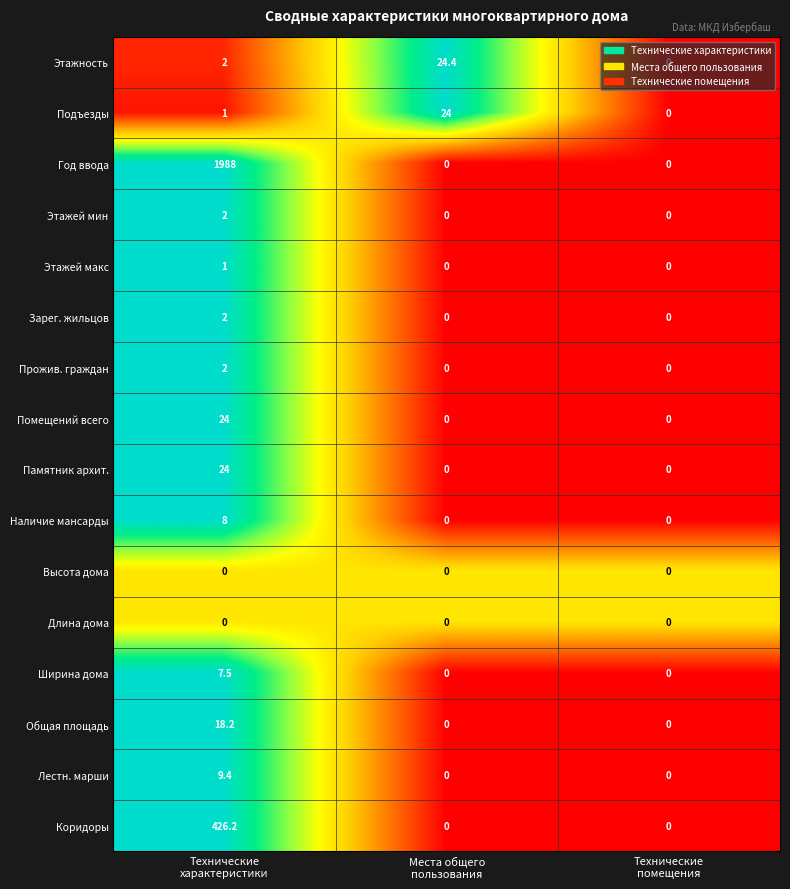

How many categories are shown in the chart?

3